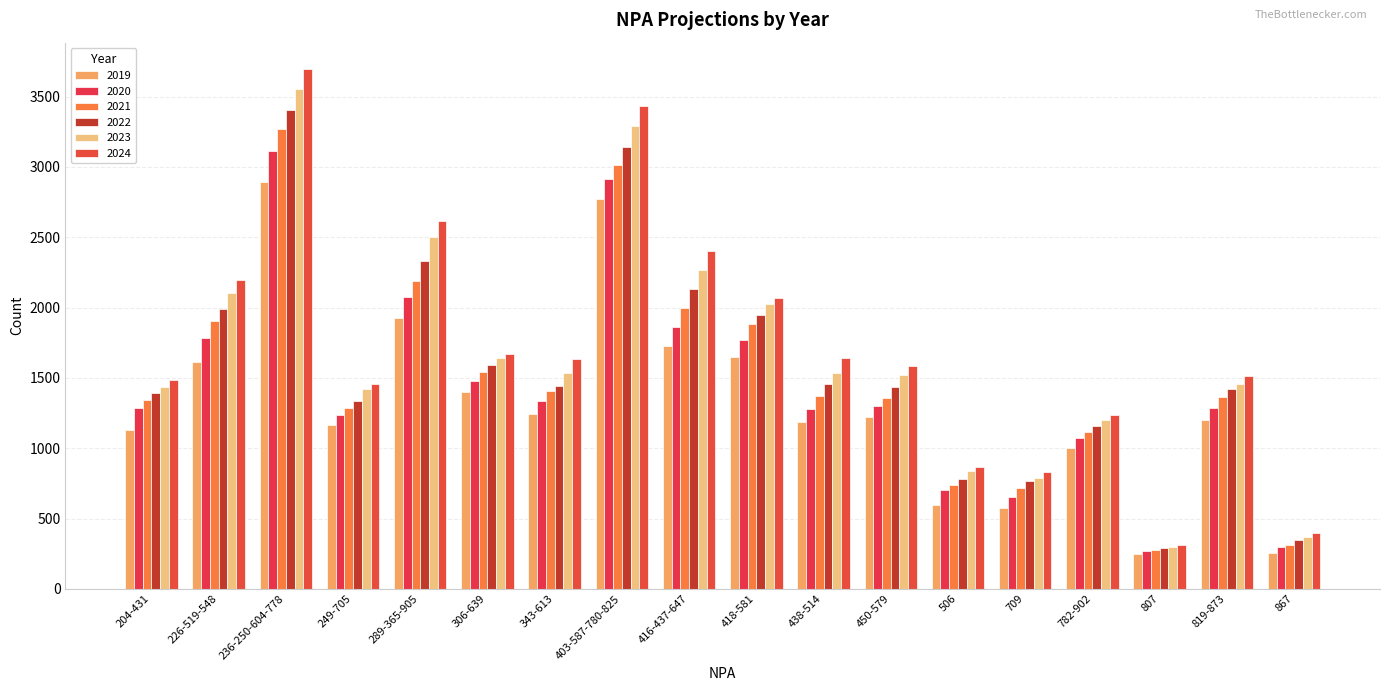

List the series in order of their overall mean, highest first.

2024, 2023, 2022, 2021, 2020, 2019